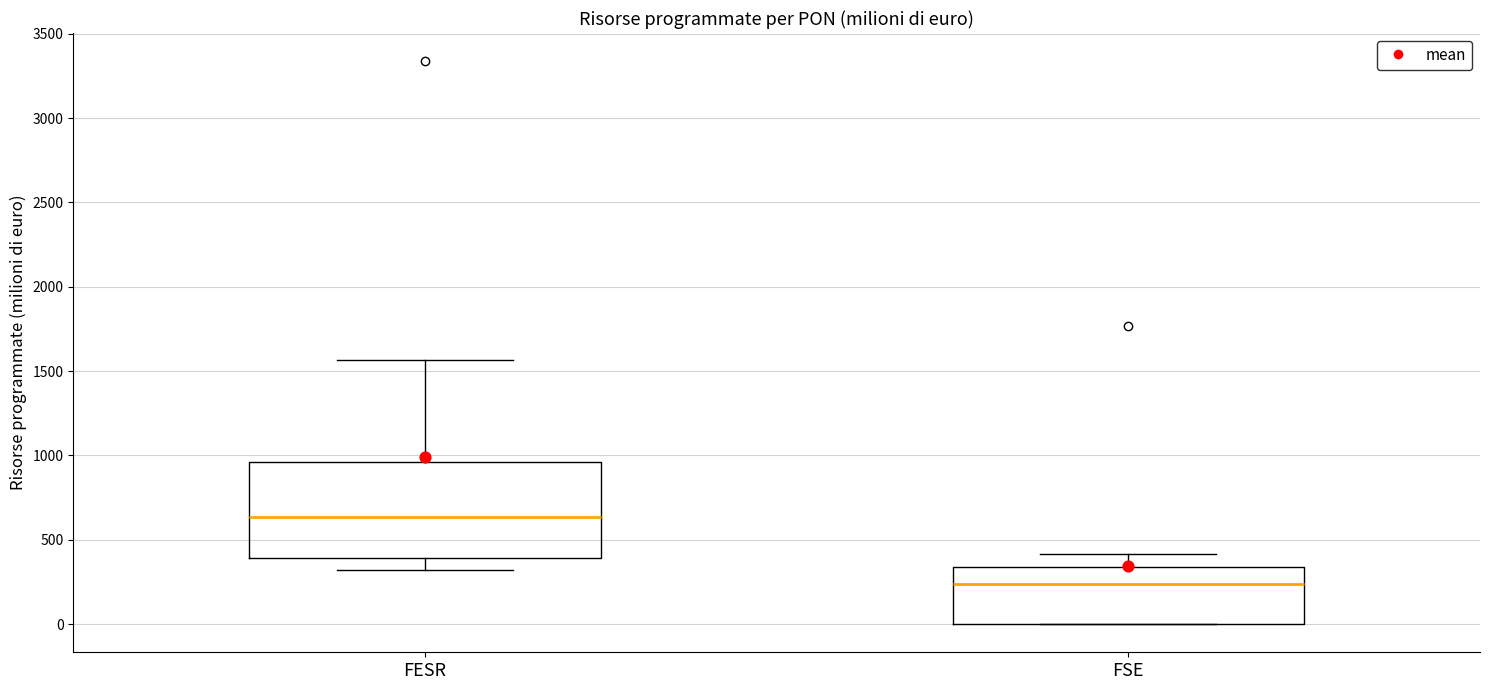

Reading left to right, read every box against the y-axis: the position of its median line, the range the box covers, and the ends of its whiskers. The values are not printed on the chart, so give them approximately, as read against the axis.

FESR: median 650, box 400 to 950, whiskers 300 to 1550
FSE: median 250, box 0 to 350, whiskers 0 to 400